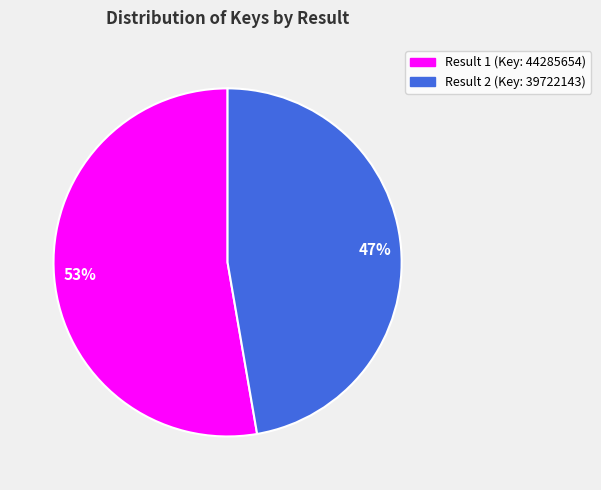

Which has a higher value, Result 2 (Key: 39722143) or Result 1 (Key: 44285654)?

Result 1 (Key: 44285654)